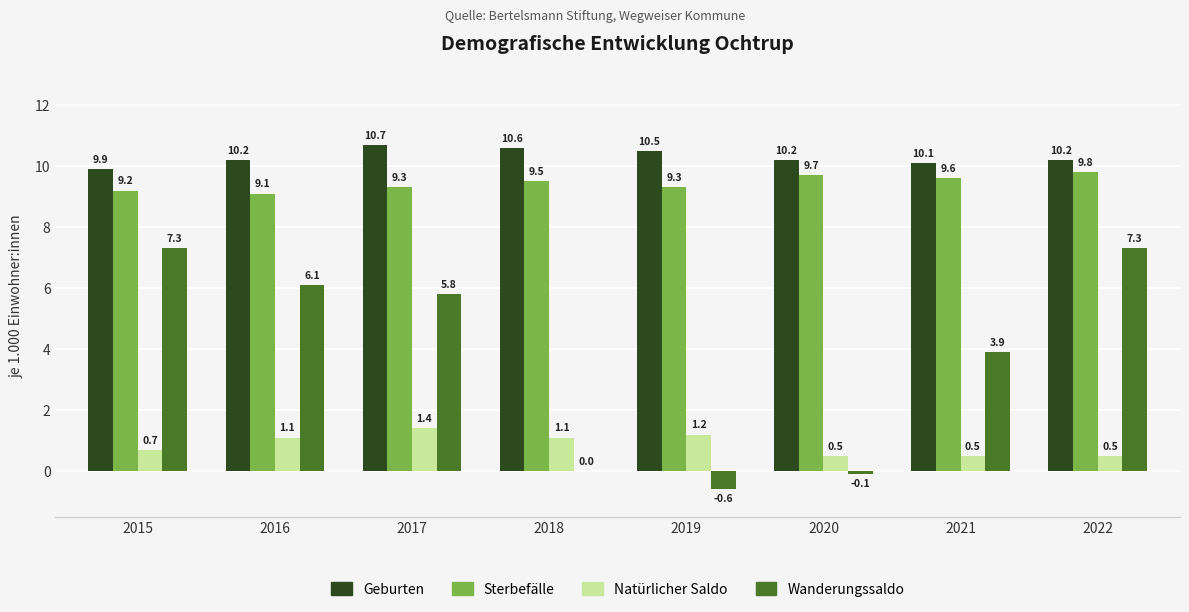

Reading left to right, transcribe all the data shown in this chart.

Geburten: 2015=9.9	2016=10.2	2017=10.7	2018=10.6	2019=10.5	2020=10.2	2021=10.1	2022=10.2
Sterbefälle: 2015=9.2	2016=9.1	2017=9.3	2018=9.5	2019=9.3	2020=9.7	2021=9.6	2022=9.8
Natürlicher Saldo: 2015=0.7	2016=1.1	2017=1.4	2018=1.1	2019=1.2	2020=0.5	2021=0.5	2022=0.5
Wanderungssaldo: 2015=7.3	2016=6.1	2017=5.8	2018=0.0	2019=-0.6	2020=-0.1	2021=3.9	2022=7.3